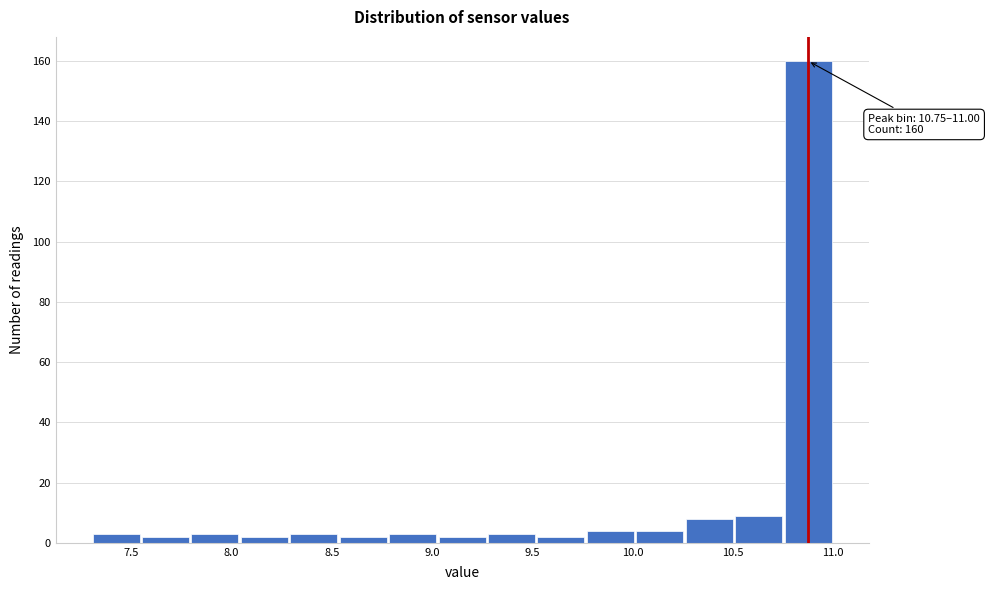

Which range on the x-axis has the tallest bar?

10.75 to 11.00